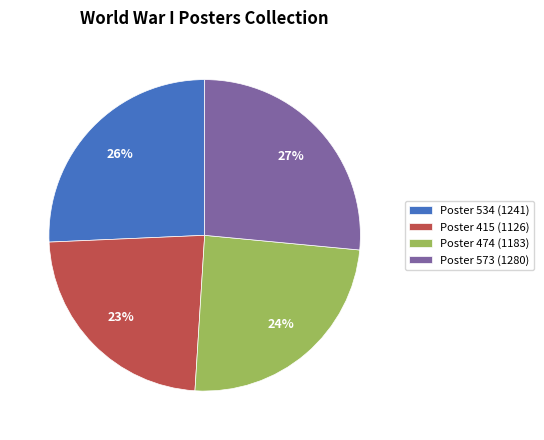

Do Poster 415 (1126) and Poster 534 (1241) together represent more than half of the pie?

No